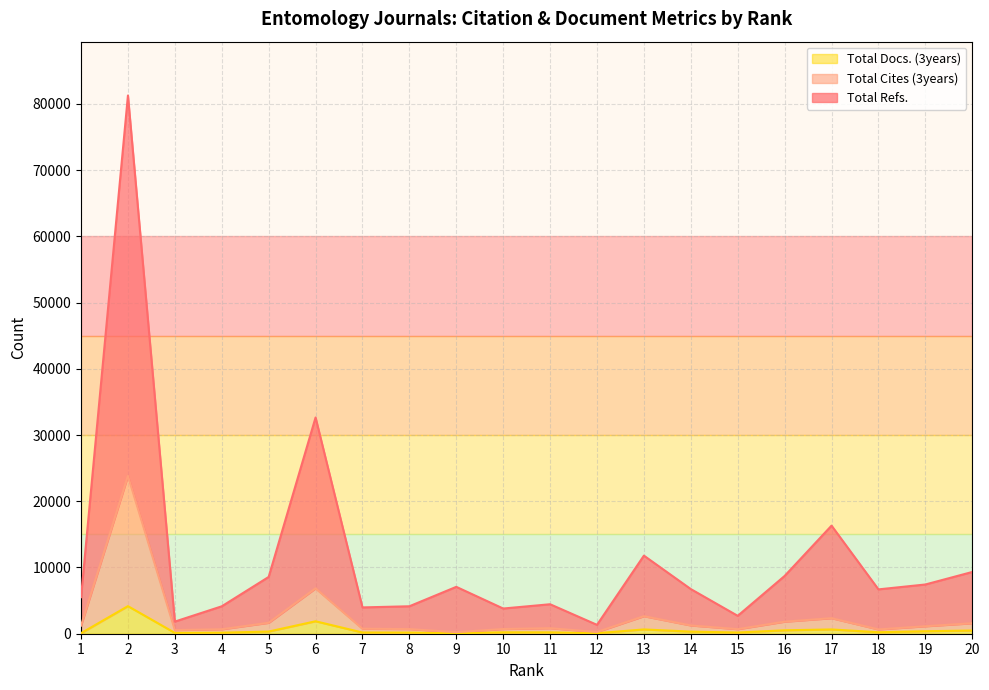

True or false: Total Docs. (3years) and Total Refs. cross at least once.

False